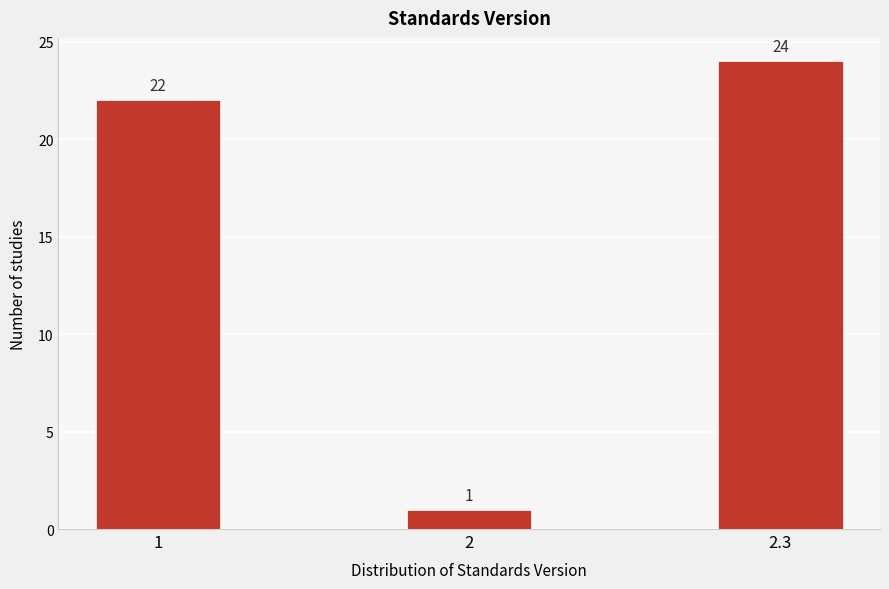

Reading left to right, what are all the values shown in this chart?

1=22	2=1	2.3=24